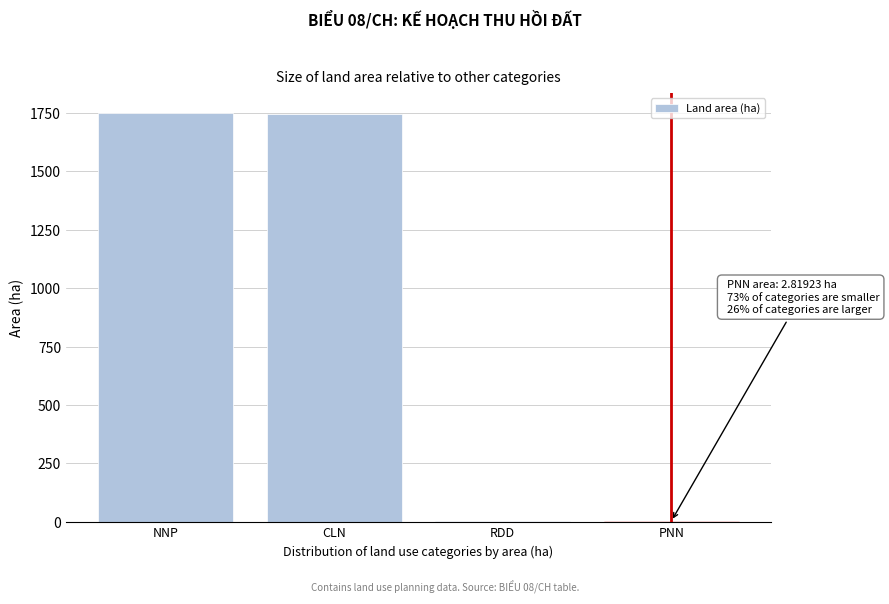

What is the maximum value shown in the chart?

1748.8